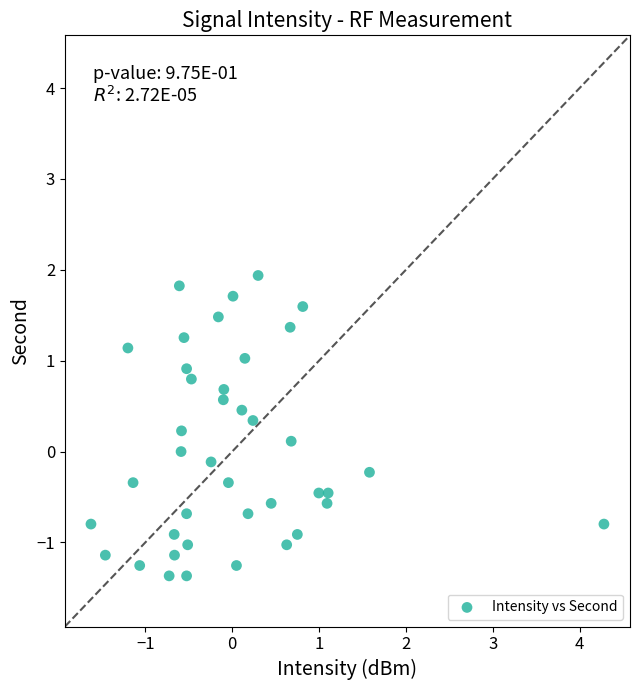

What is the range of Y values (max minus min)?

3.3